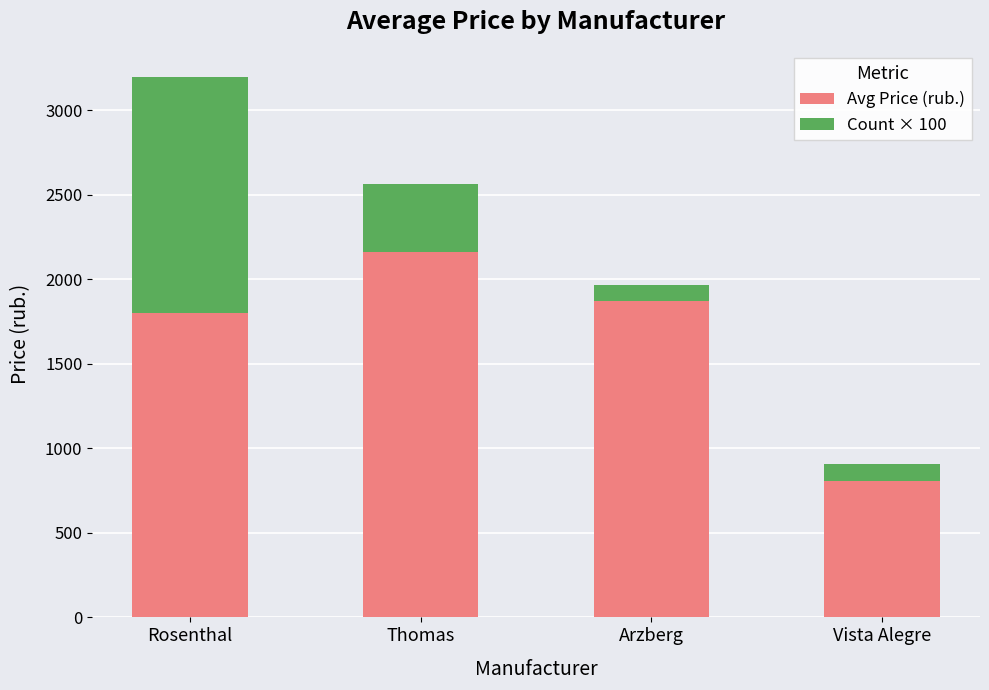

At which label does Avg Price (rub.) reach its minimum?

Vista Alegre